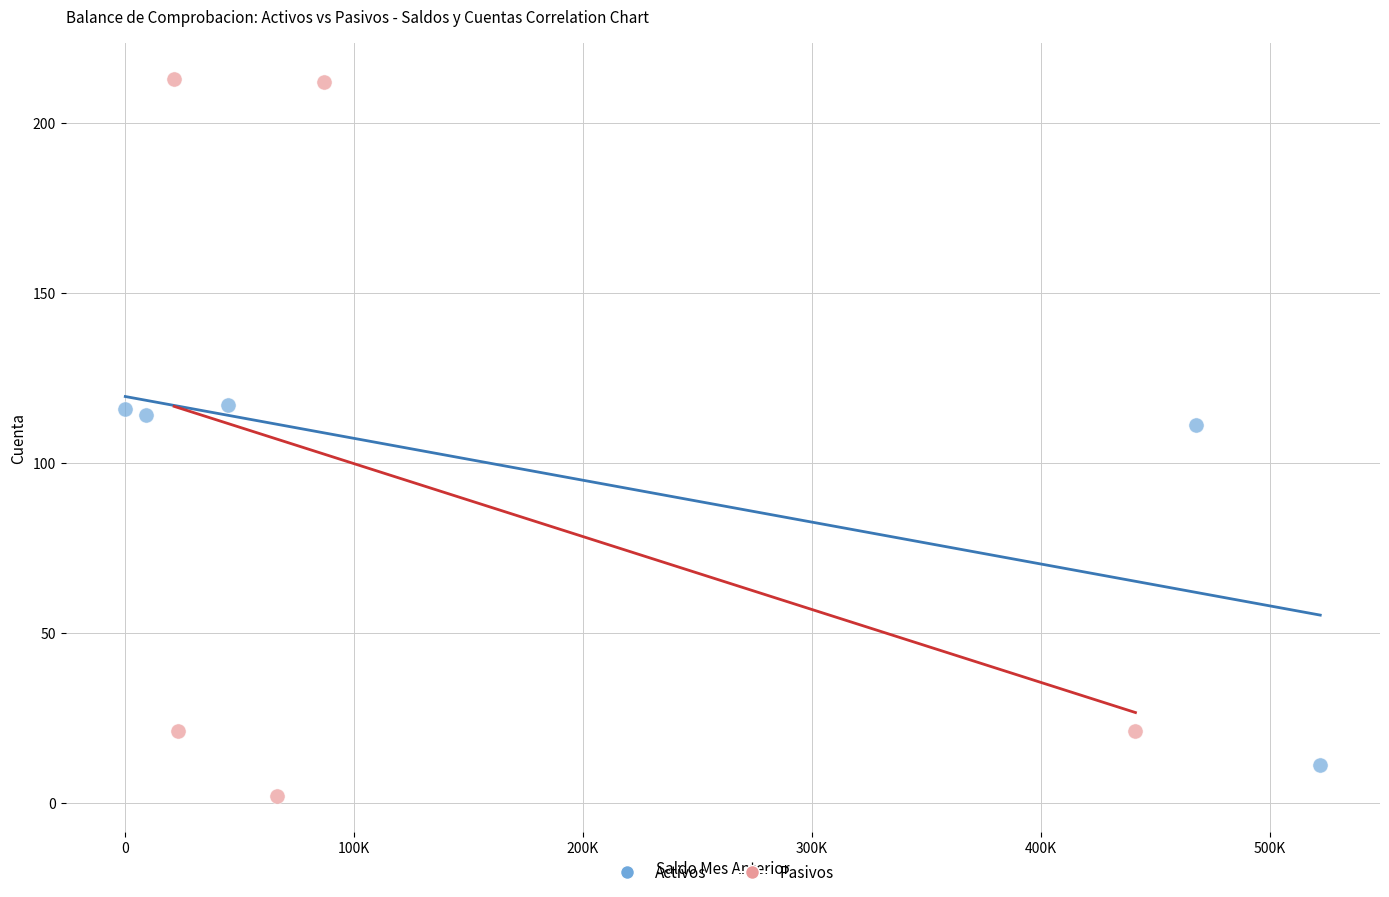

Which series has the widest spread of Y values?

Pasivos